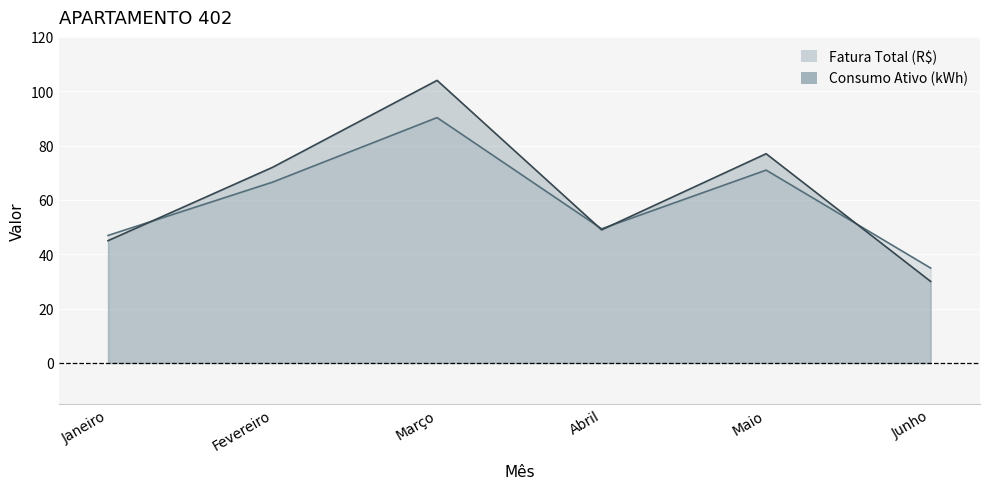

How many interior local valleys does the Consumo Ativo (kWh) series have?

1